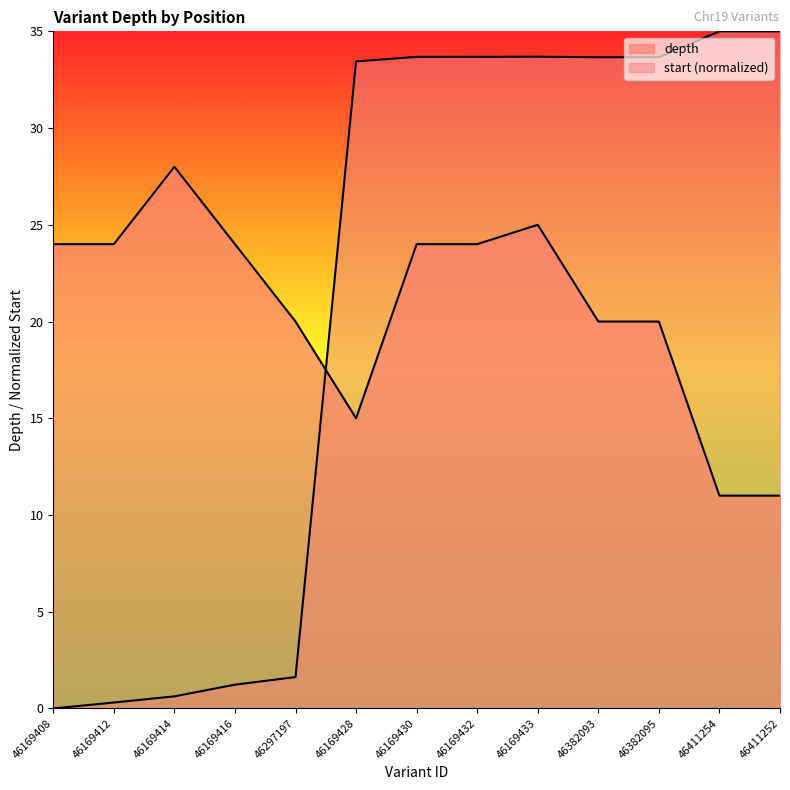

Where is the first local maximum for start?

46169433